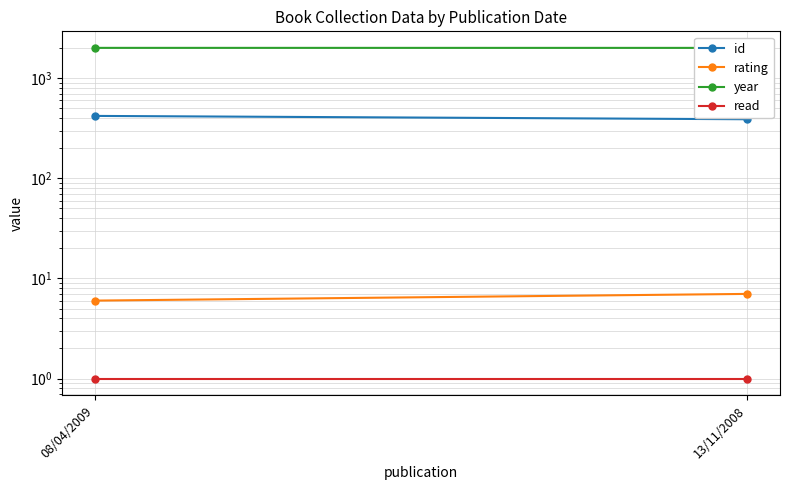

Reading left to right, list all the values displayed in this chart.

id: 420	389
rating: 6	7
year: 2009	2008
read: 1	1